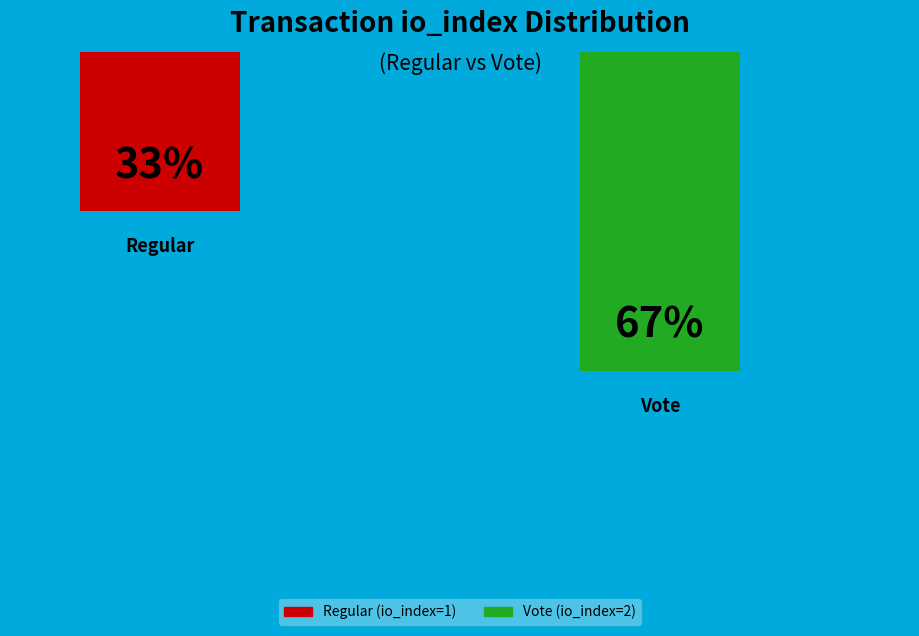

Is the sum of Vote (io_index=2) and Regular (io_index=1) greater than half?

Yes